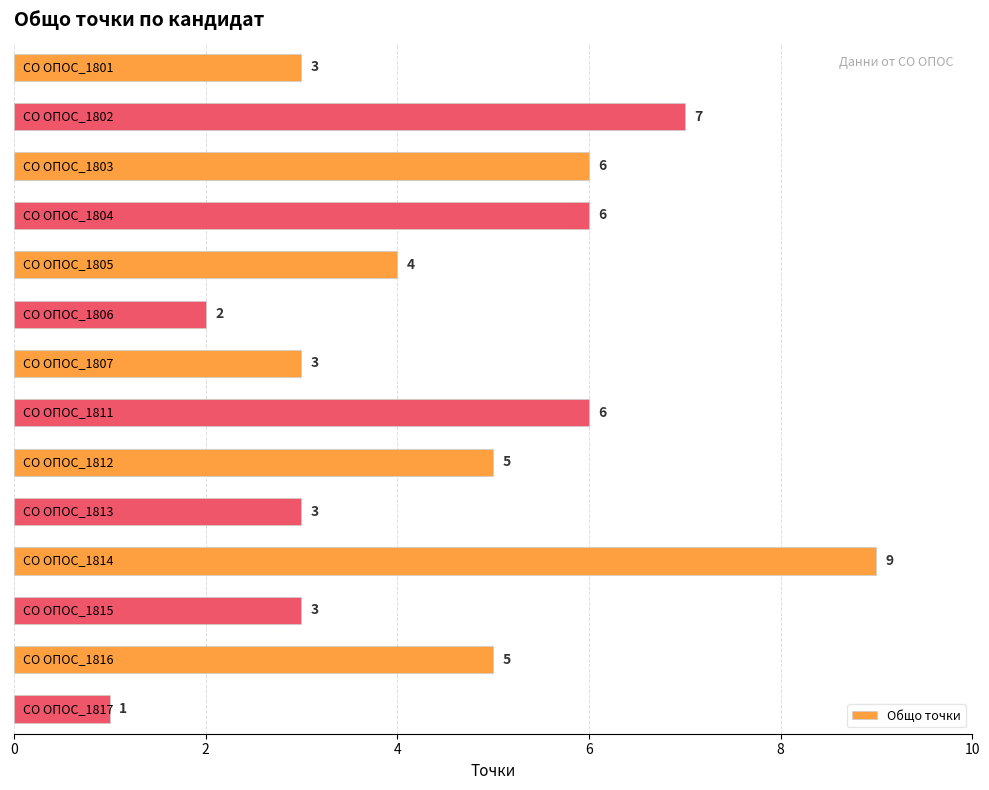

Count the values in the range 3 to 6.

10